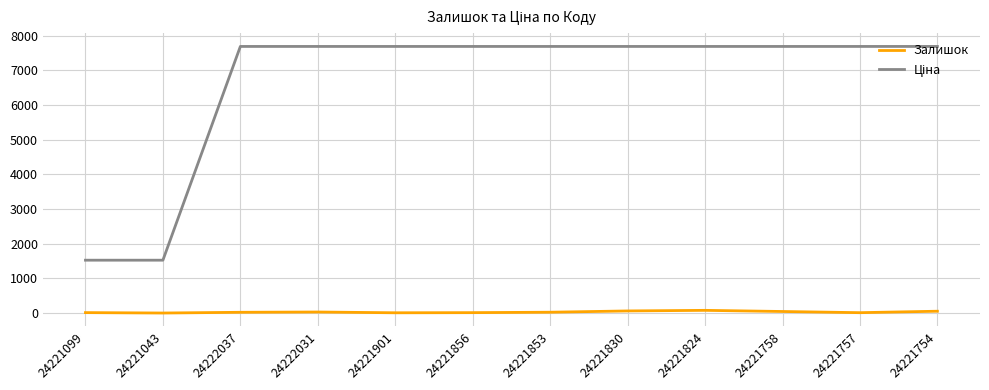

What is the greatest value displayed?

7688.0